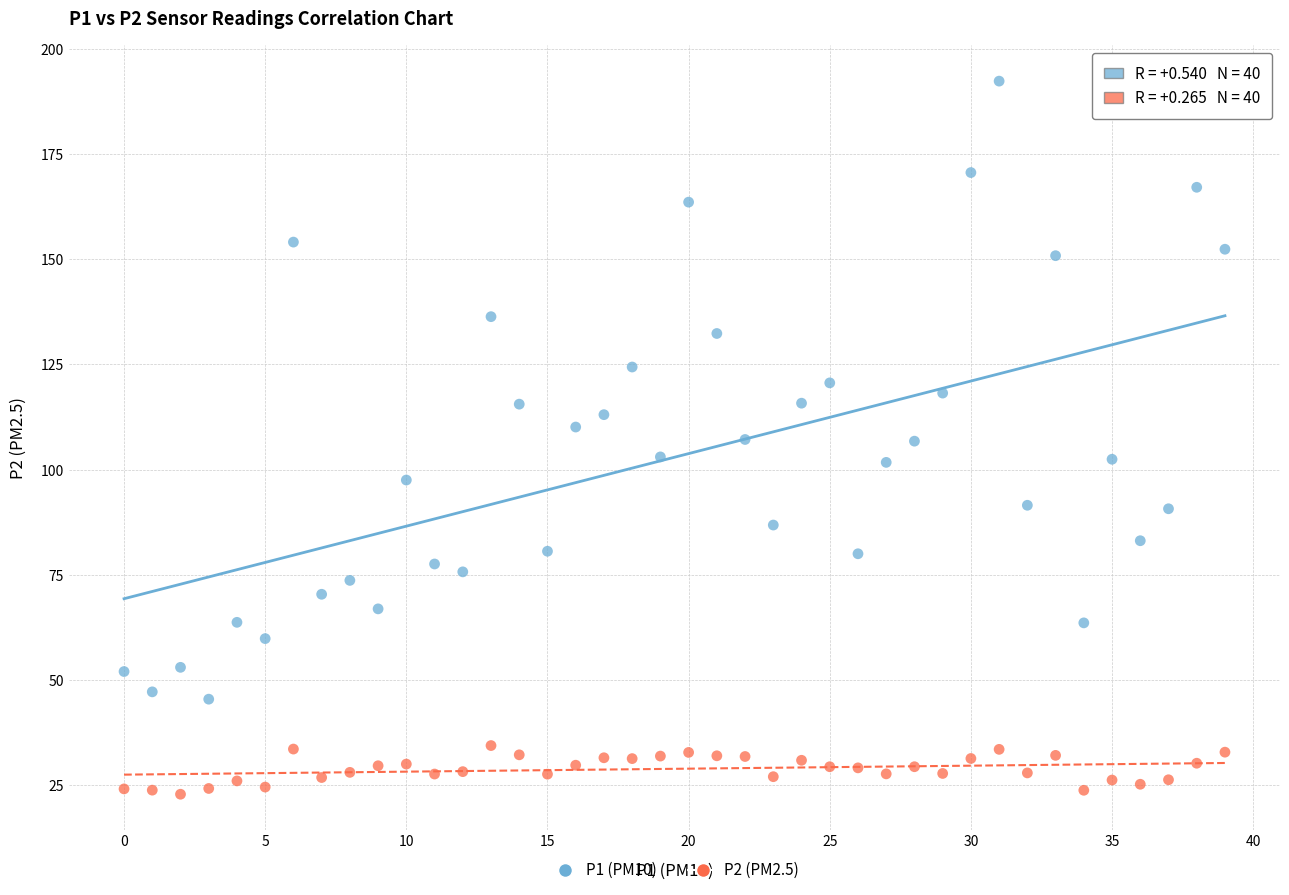

Which series has the widest spread of Y values?

P1 (PM10)